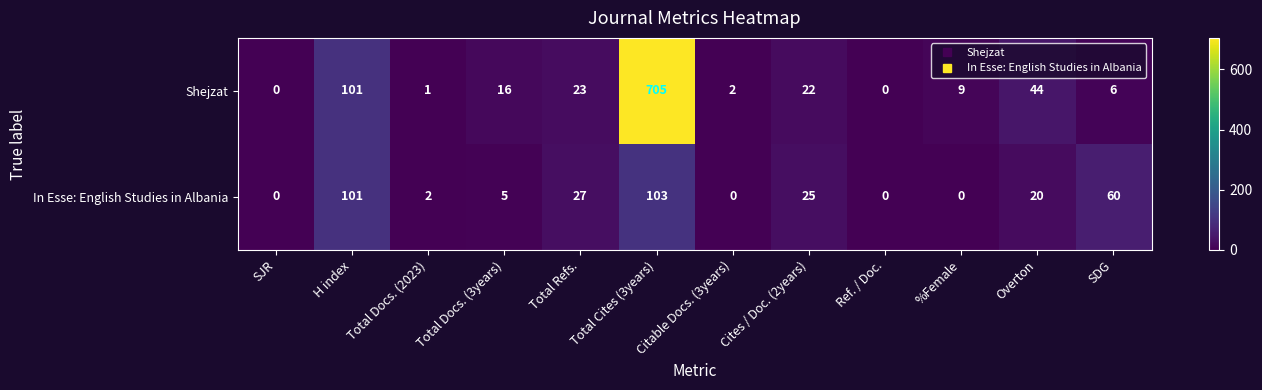

Which category has the highest value in the In Esse: English Studies in Albania series?

Total Cites (3years)